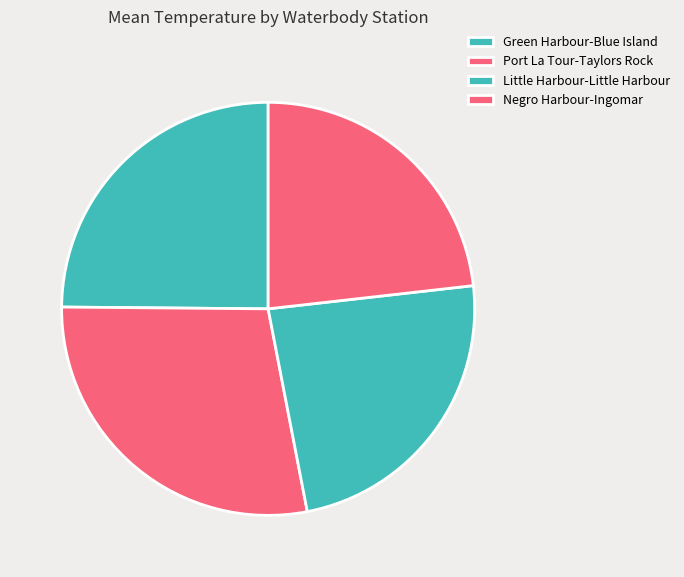

Is there a majority slice in this chart?

No